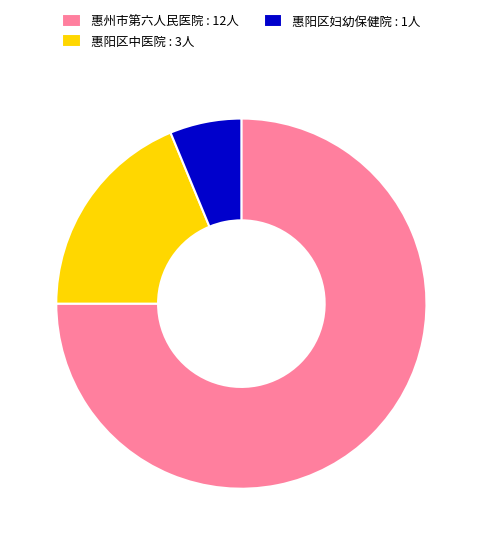

Is the sum of 惠阳区中医院 : 3人 and 惠阳区妇幼保健院 : 1人 greater than half?

No